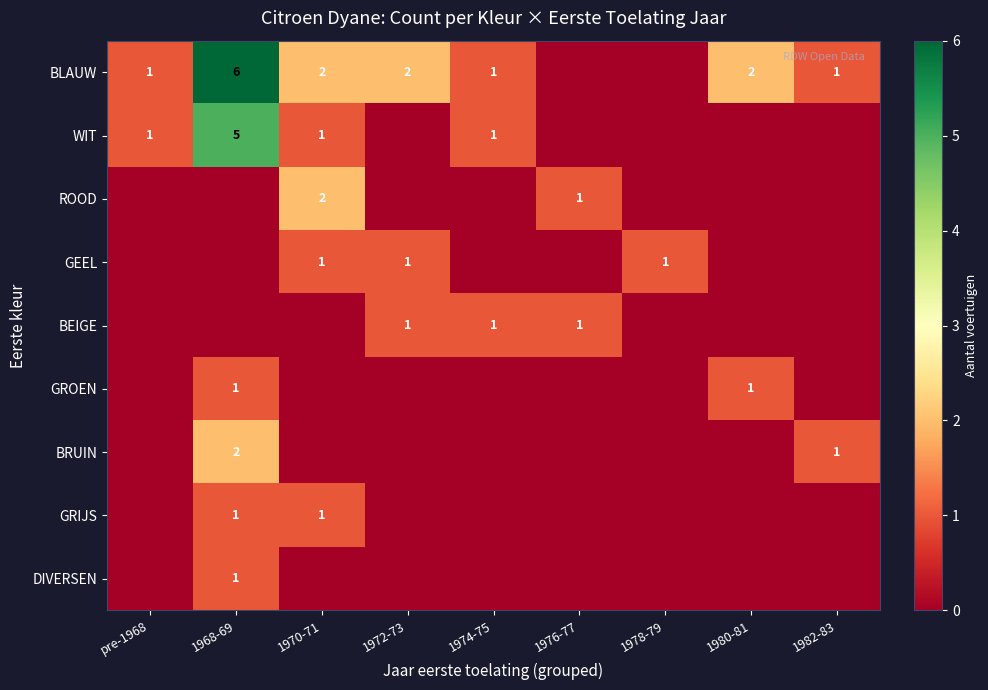

The value of BLAUW at 1972-73 is 2. True or false?

True